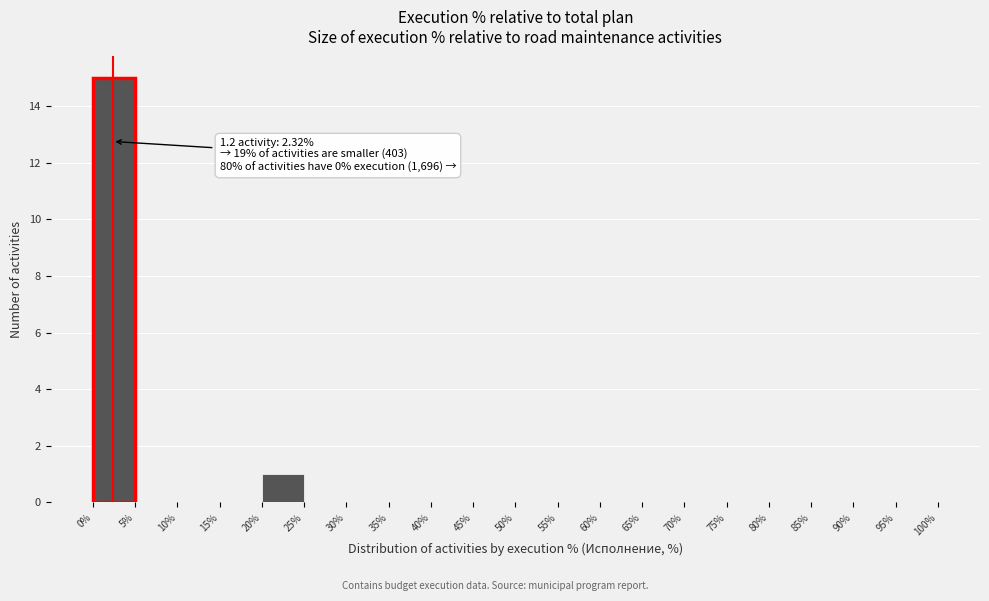

Which range on the x-axis has the tallest bar?

0% to 5%